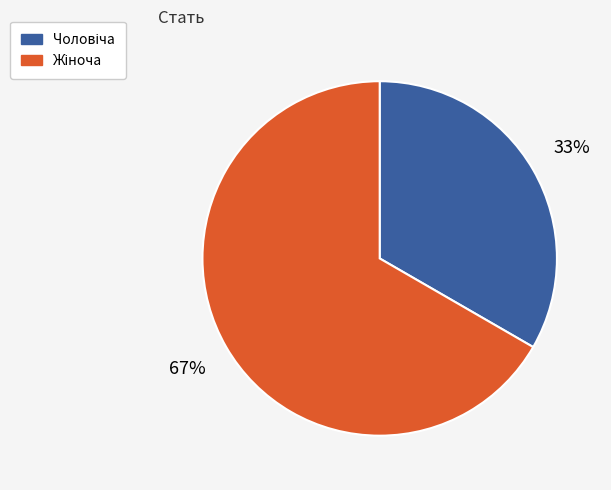

Count the number of slices in the pie.

2